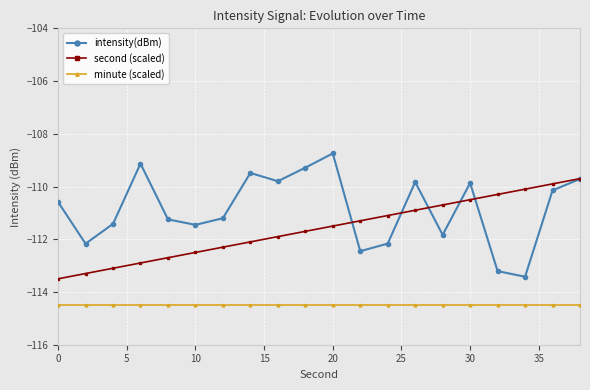

True or false: intensity(dBm) and minute (scaled) intersect in this chart.

False